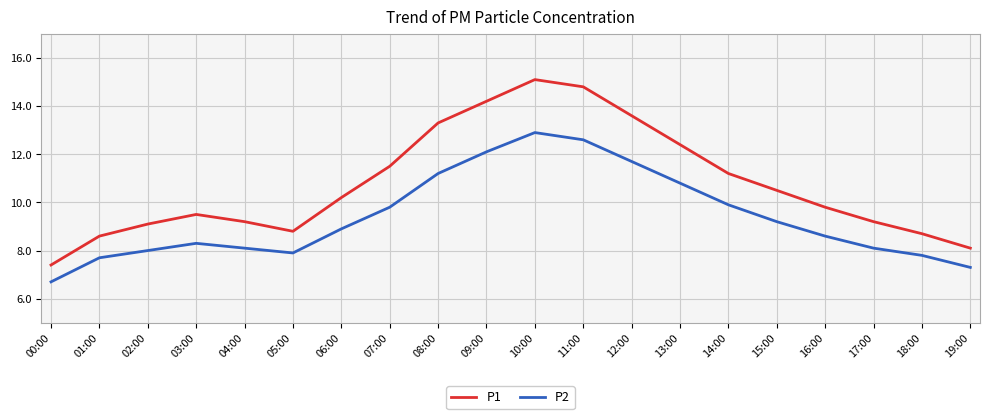

Rank the series by their average value, from lowest to highest.

P2, P1